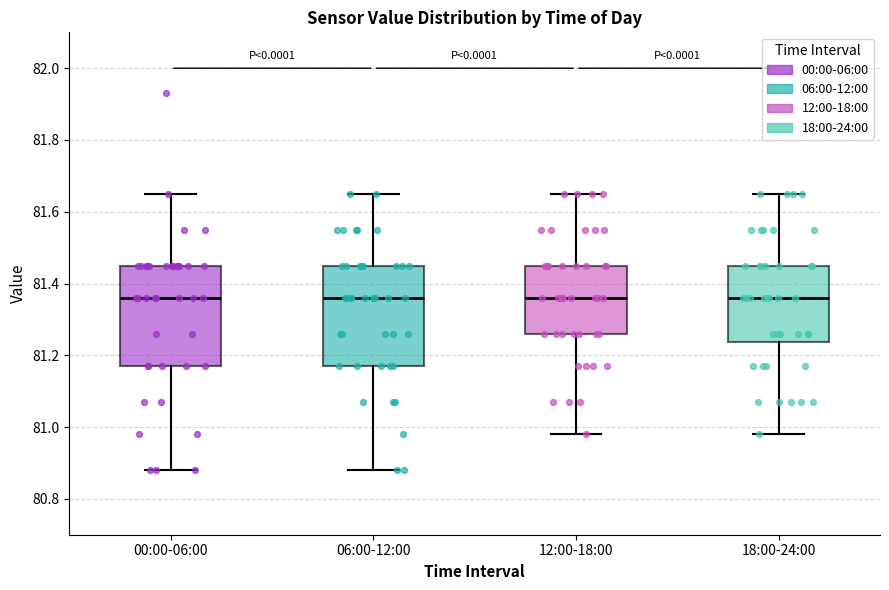

Reading left to right, read every box against the y-axis: the position of its median line, the range the box covers, and the ends of its whiskers. The values are not printed on the chart, so give them approximately, as read against the axis.

00:00-06:00: median 81.36, box 81.18 to 81.46, whiskers 80.88 to 81.66
06:00-12:00: median 81.36, box 81.18 to 81.46, whiskers 80.88 to 81.66
12:00-18:00: median 81.36, box 81.26 to 81.46, whiskers 80.98 to 81.66
18:00-24:00: median 81.36, box 81.24 to 81.46, whiskers 80.98 to 81.66